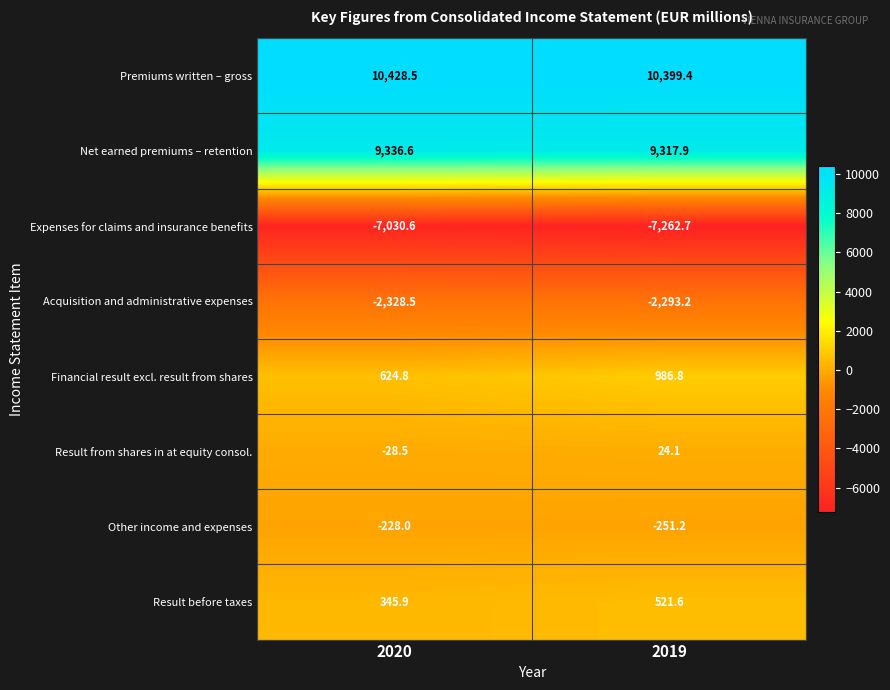

True or false: Result before taxes has a value of 521.6 at 2019.

True